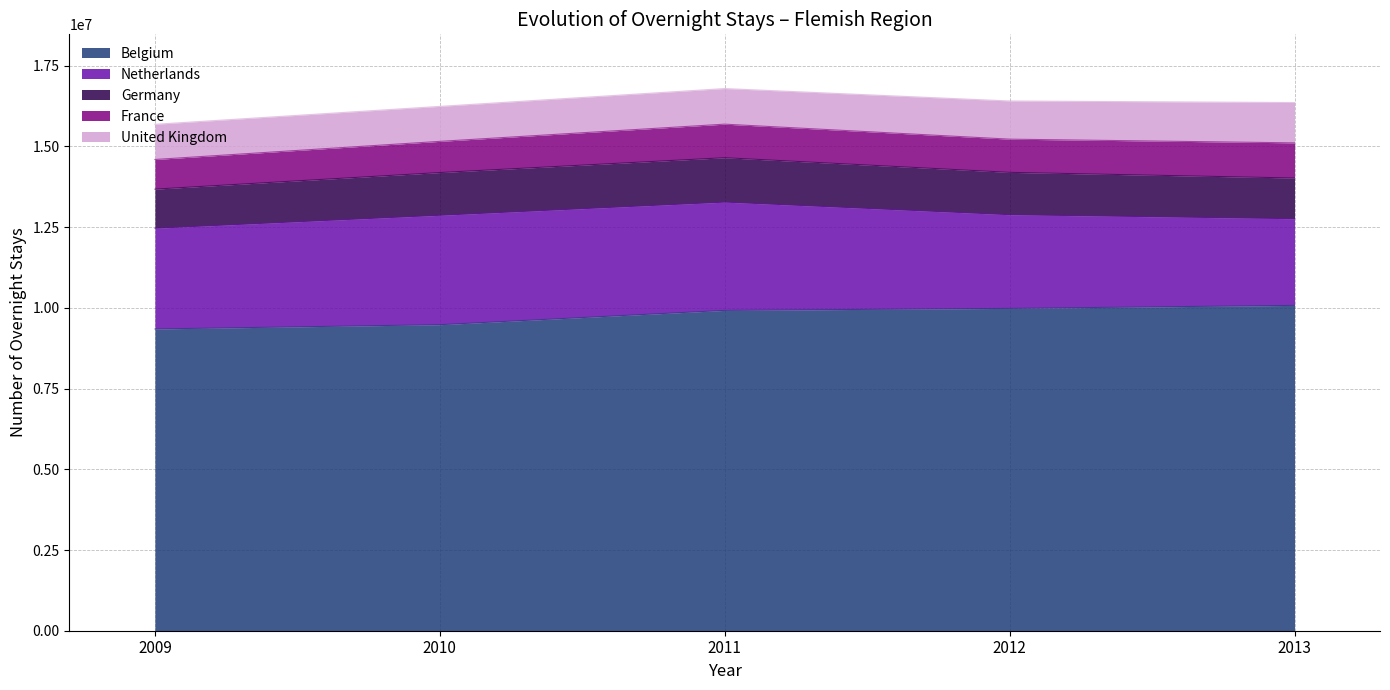

The United Kingdom series shows 339011 at 2013. True or false?

False